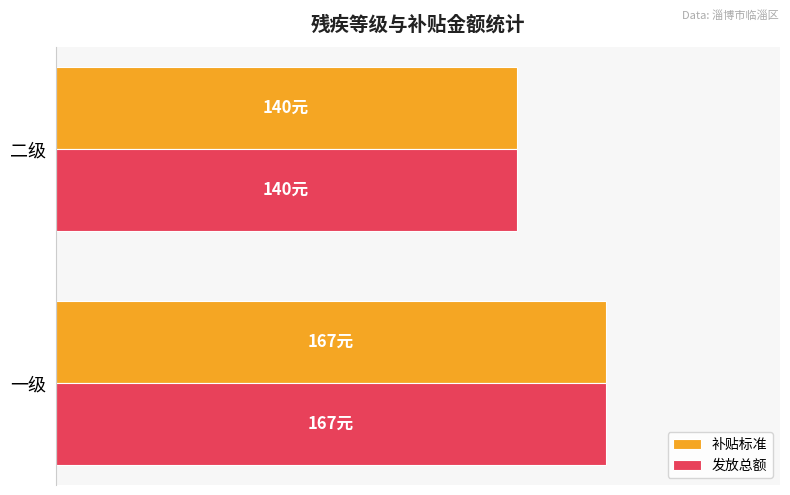

What are all the series names shown in the legend?

补贴标准, 发放总额